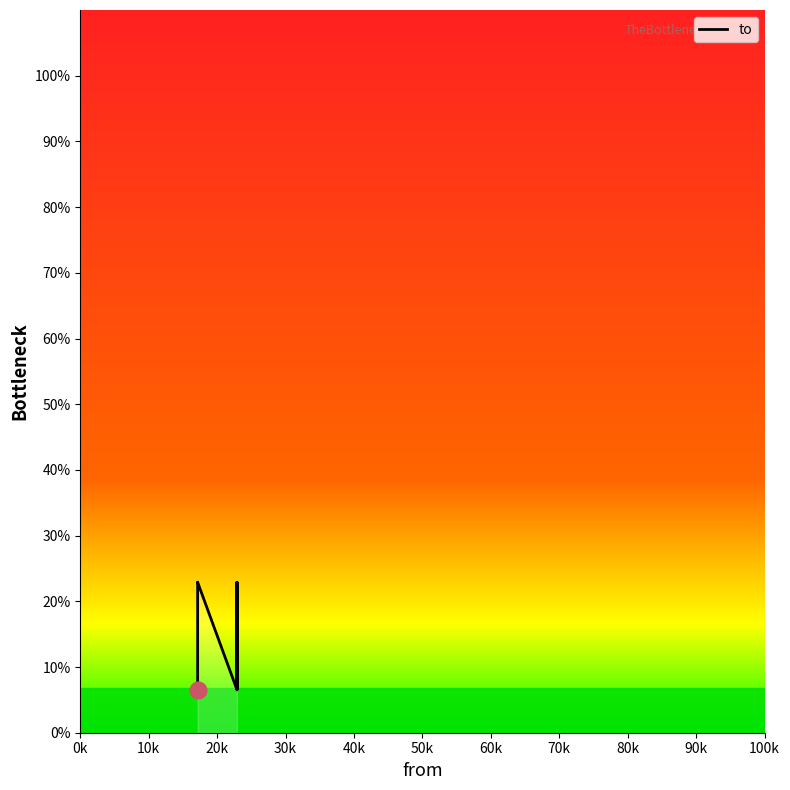

Count the number of data series in this chart.

1